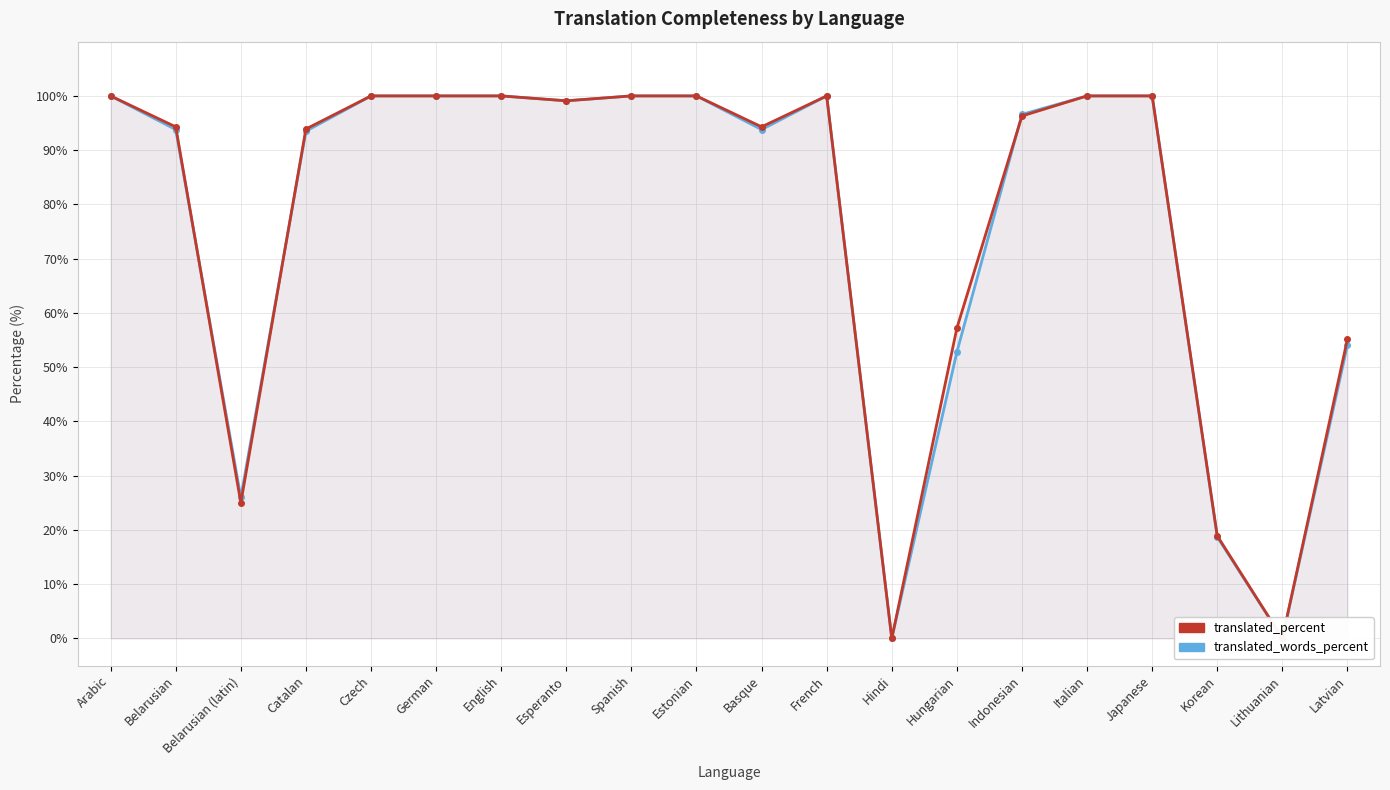

How many data points in translated_percent are less than 99?

10